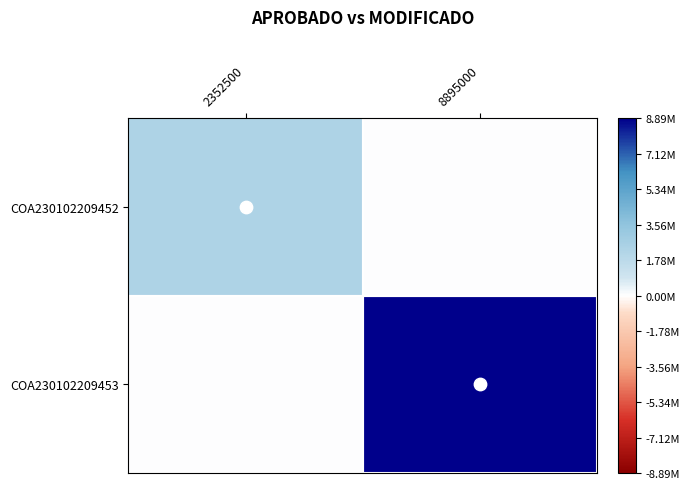

How many series are shown in this chart?

2